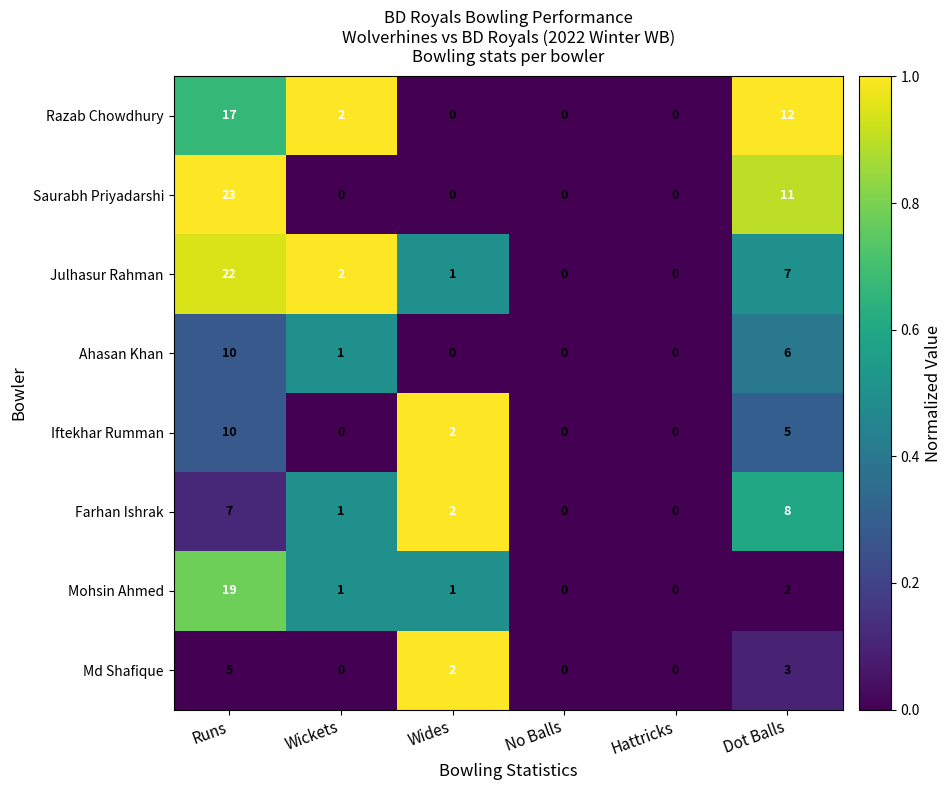

What is the difference between the Ahasan Khan values at Dot Balls and Hattricks?

6